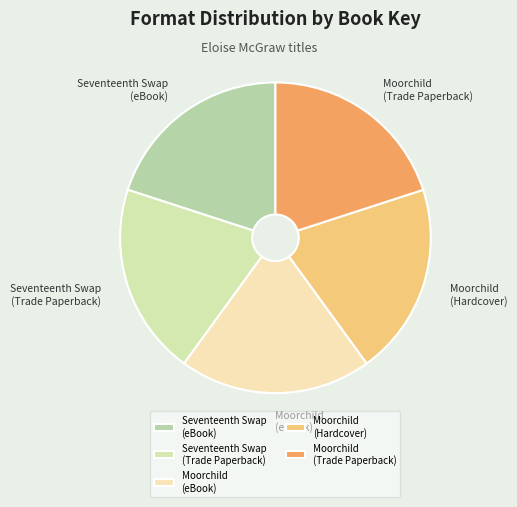

True or false: Seventeenth Swap (eBook) accounts for 20% of the total.

True